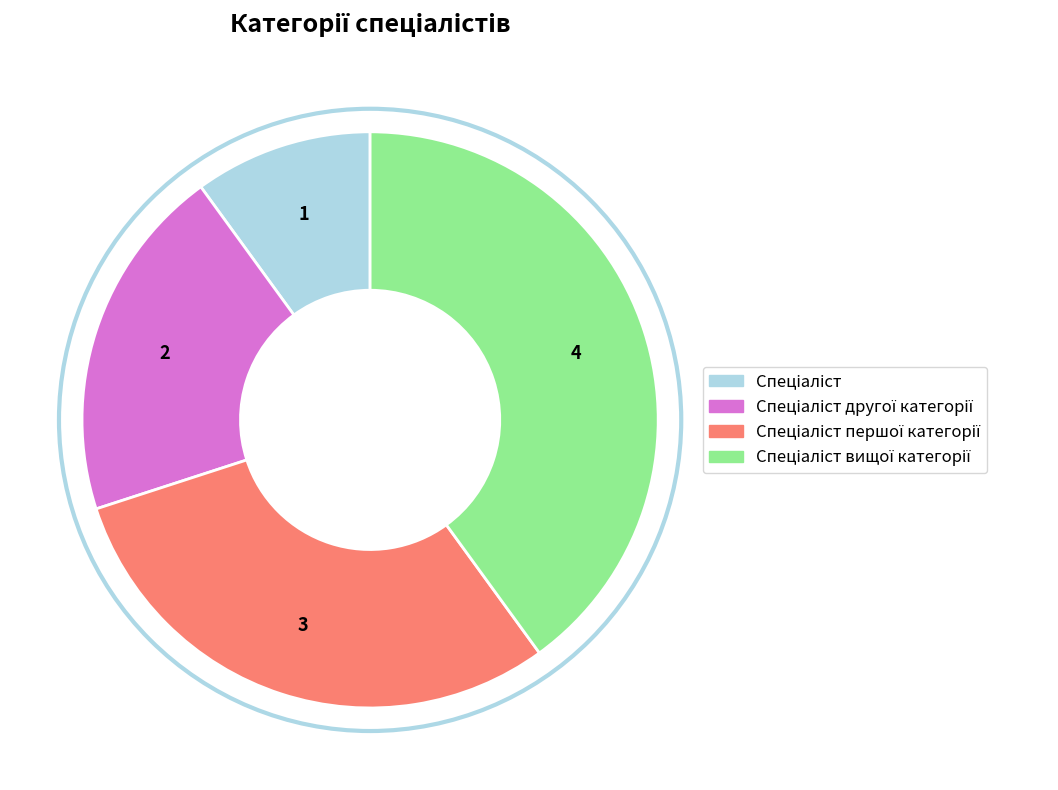

Is there any slice that represents more than half of the pie?

No